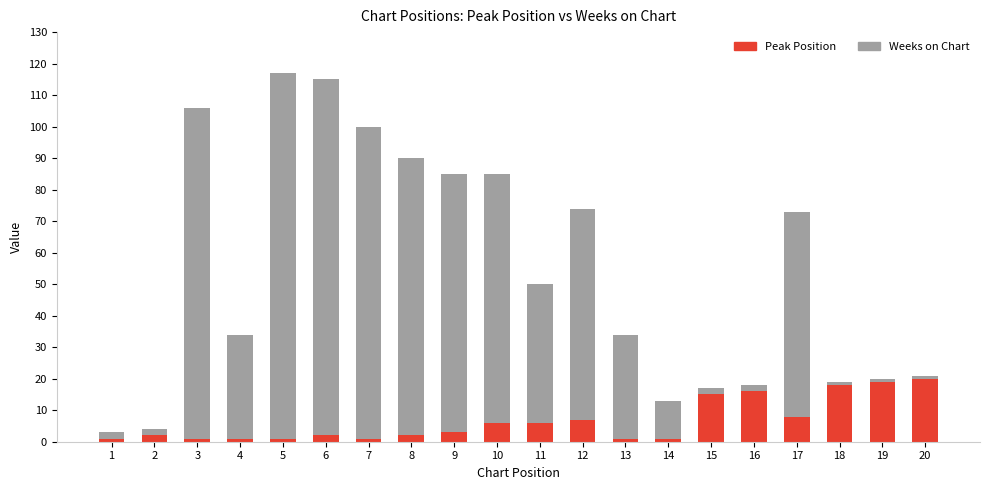

The Peak Position series shows 1 at 7. True or false?

True